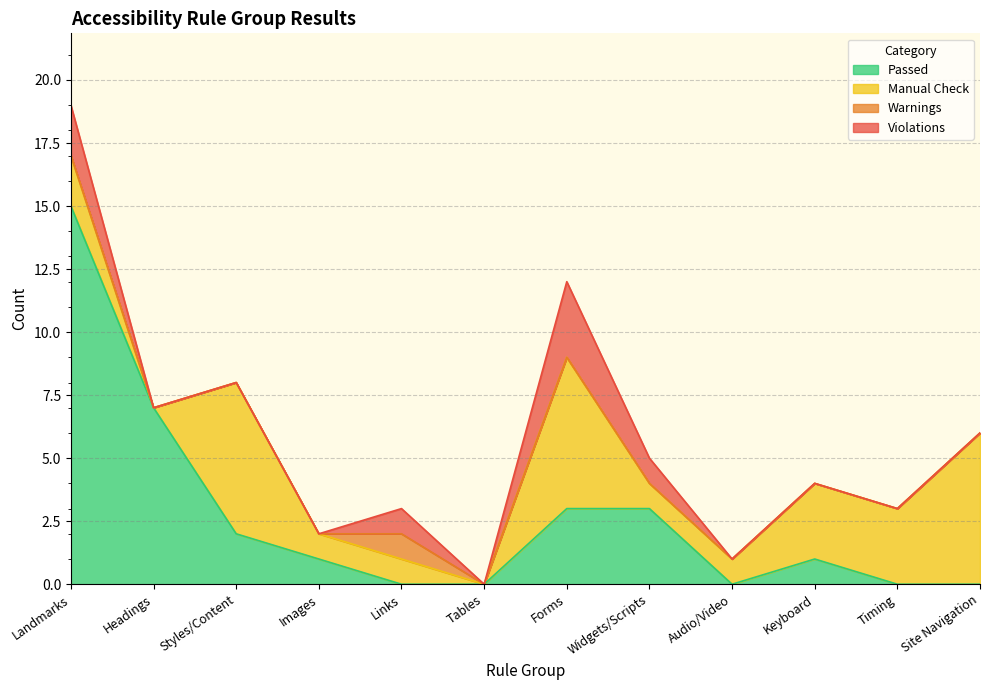

True or false: Passed has more than 1 points higher than both neighbors.

False